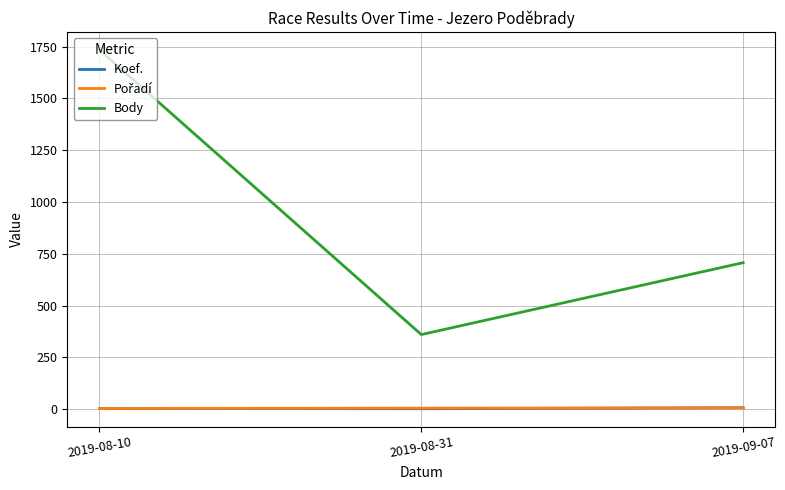

Which series has the largest range (max minus min)?

Body